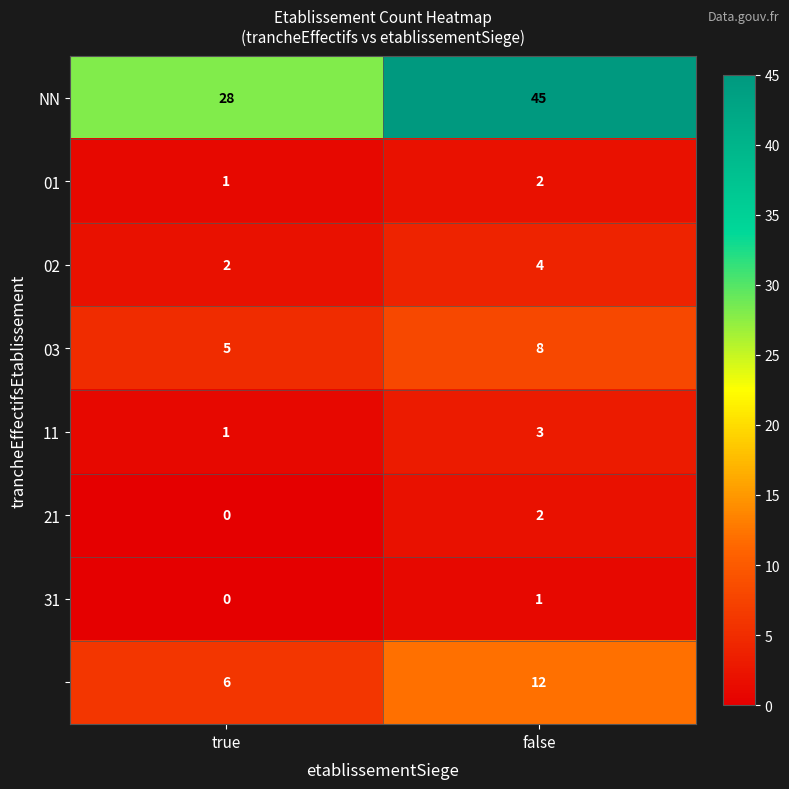

At which category is the sum across all series the highest?

false